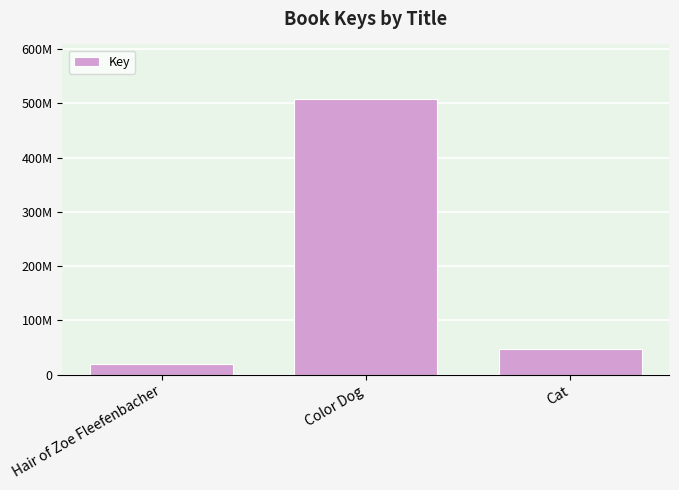

Approximately how many times larger is the value at Cat compared to Hair of Zoe Fleefenbacher?

2.5